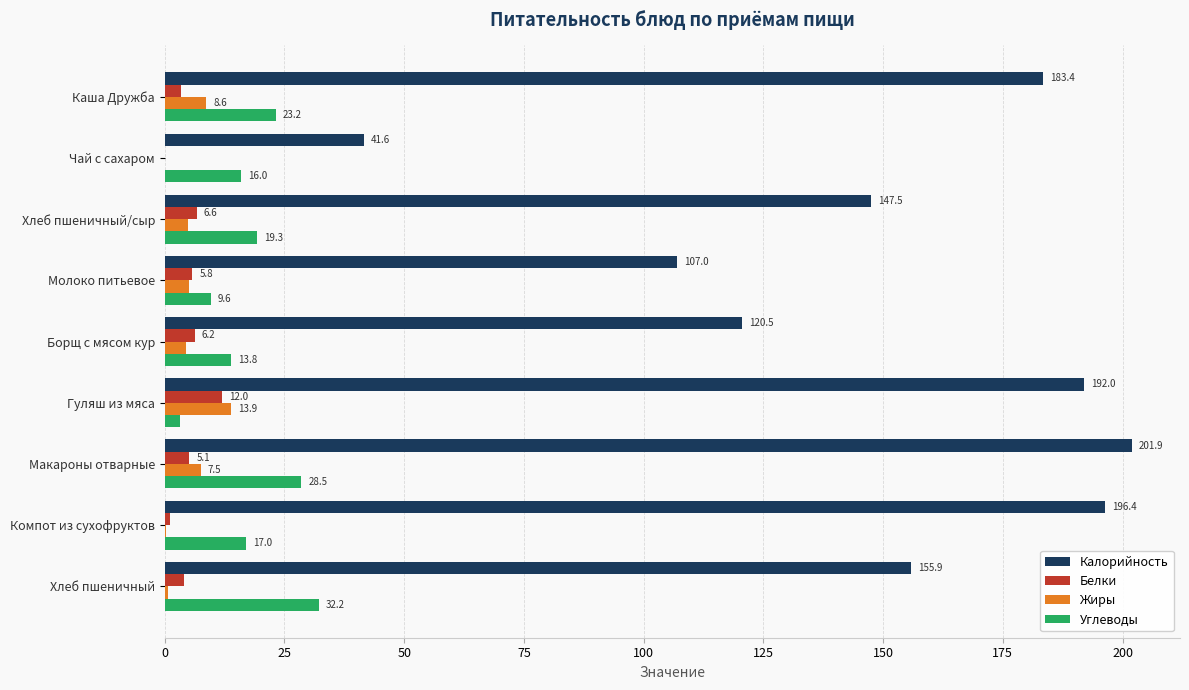

Where is Углеводы nearest to the value 17?

Компот из сухофруктов